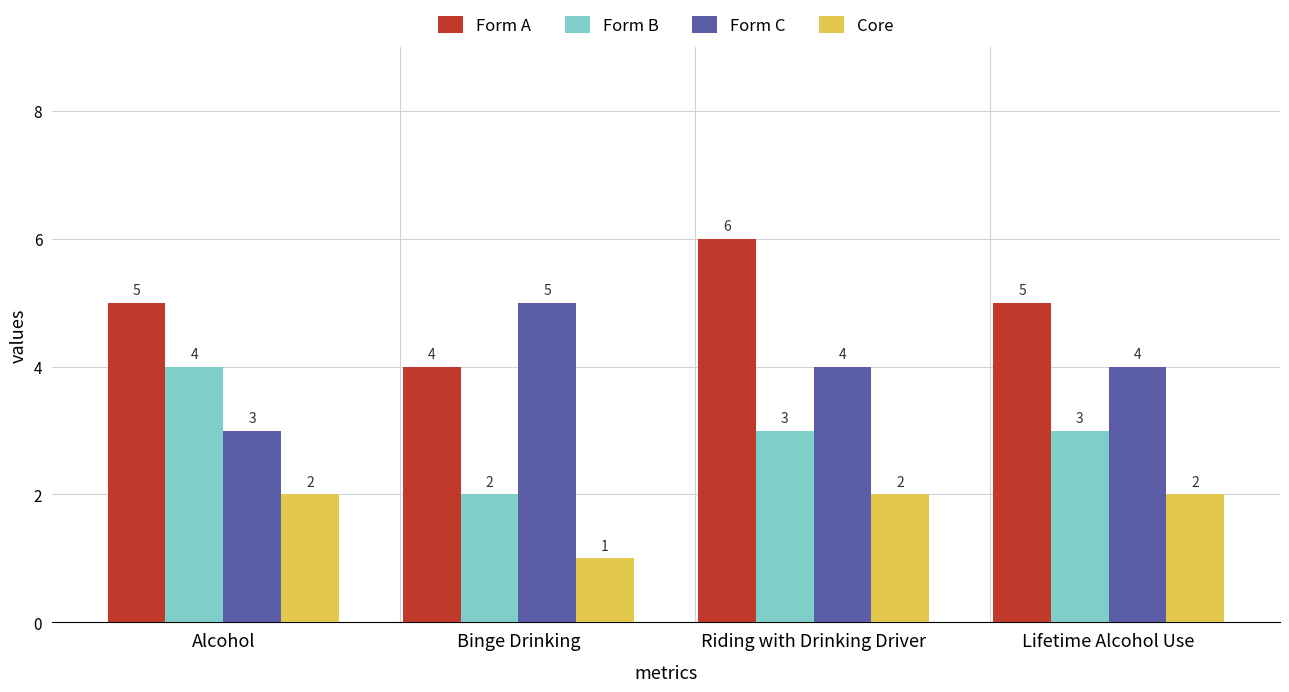

How many categories are shown in the chart?

4